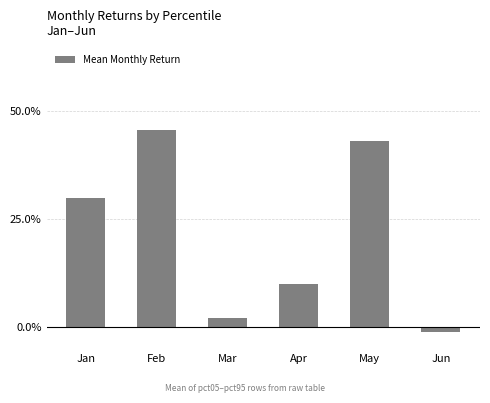

The value at Apr is 0.2. True or false?

False